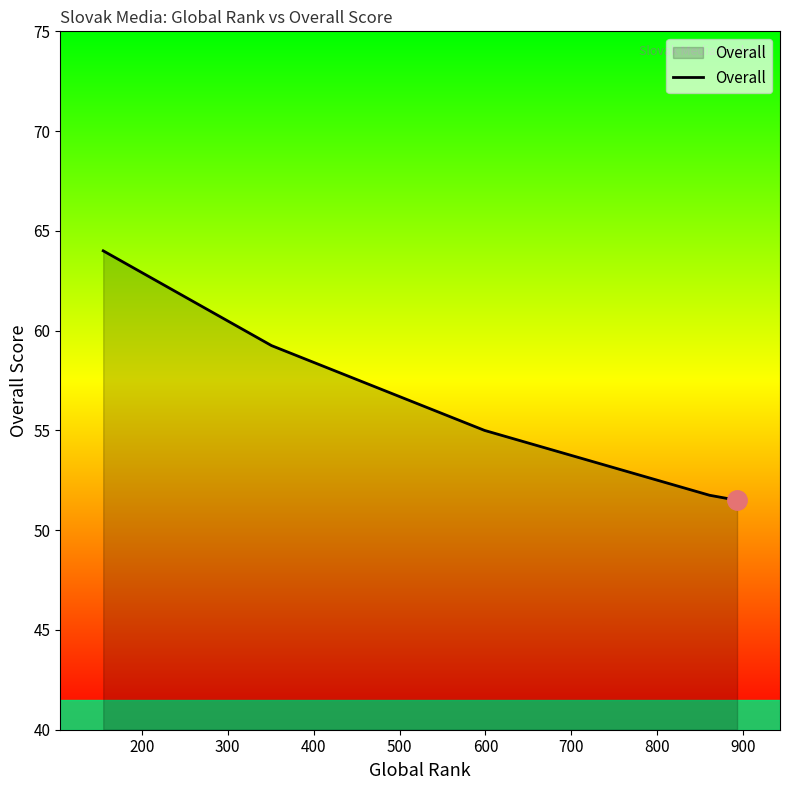

How many lines are shown in the chart?

1